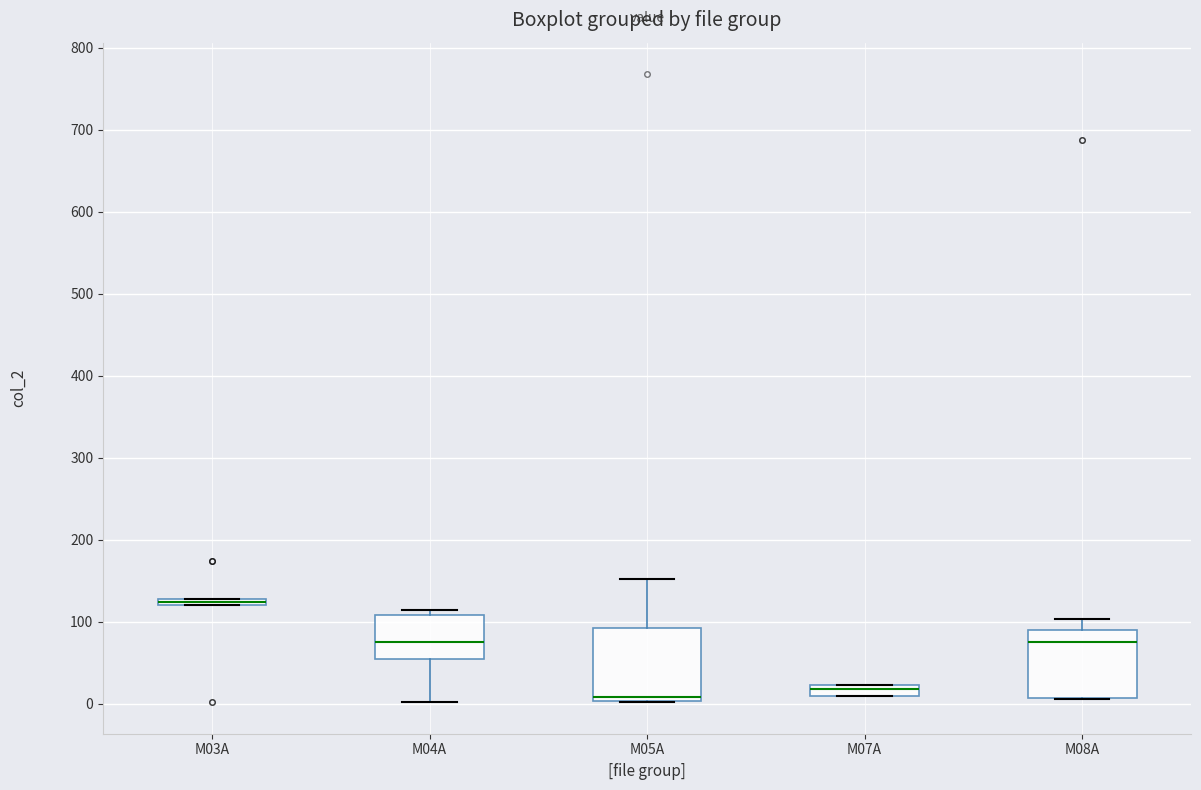

Where is the upper edge of the box for M03A on the y-axis? The values are not printed on the chart, so give them approximately, as read against the axis.

130